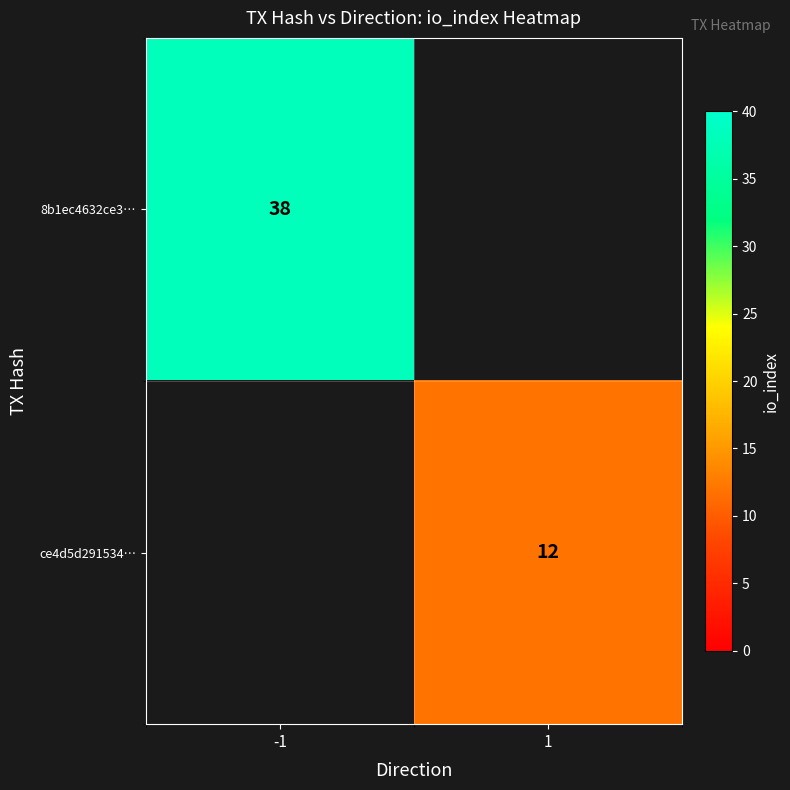

The 8b1ec4632ce3… series shows 9.6 at -1. True or false?

False